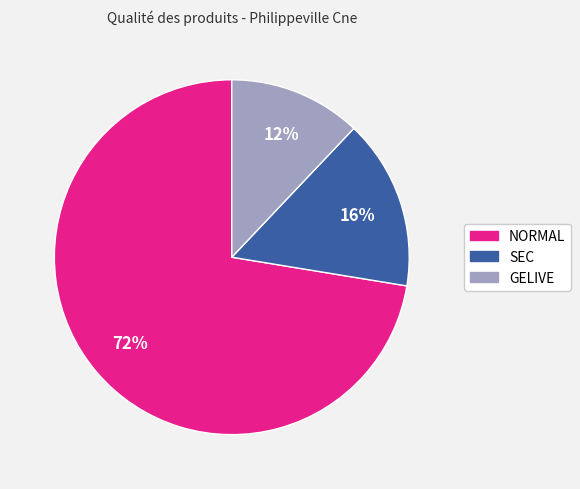

Is there a majority slice in this chart?

Yes